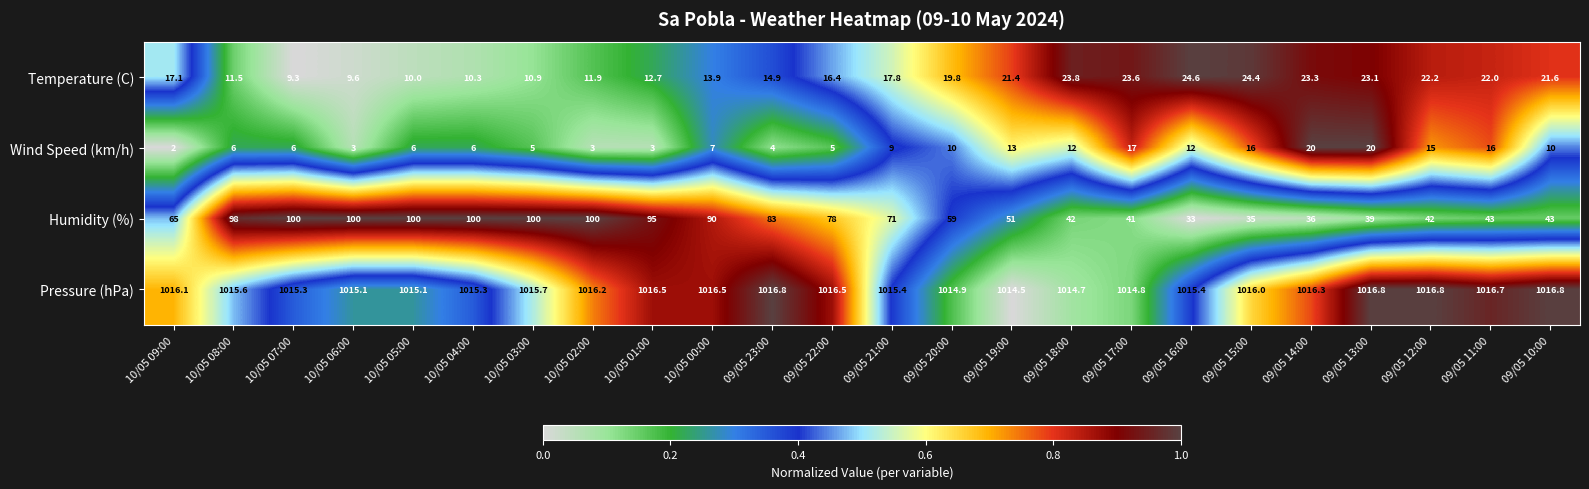

What is the sum of the Humidity (%) values at 10/05 01:00 and 10/05 05:00?

195.0